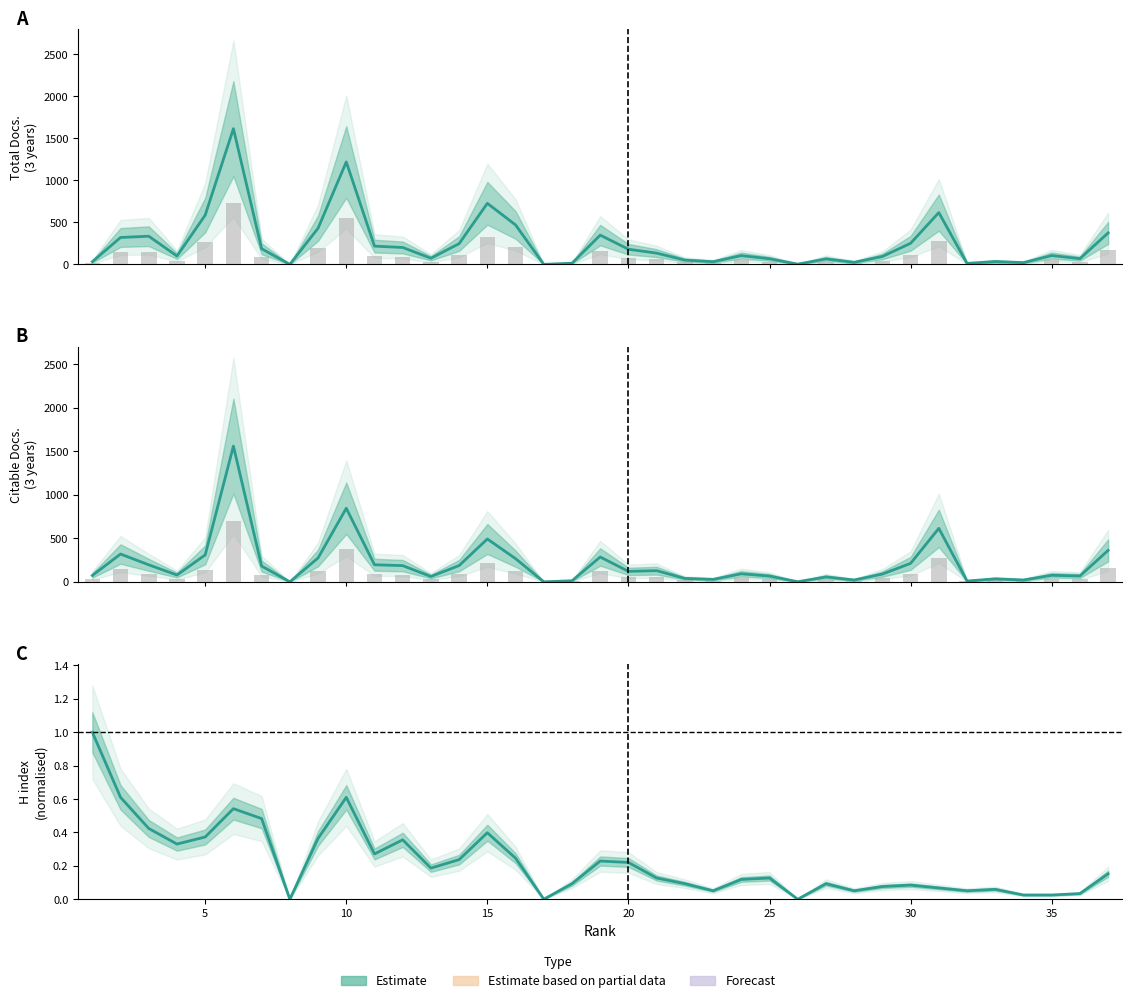

At how many categories does at least one series exceed 699?

3